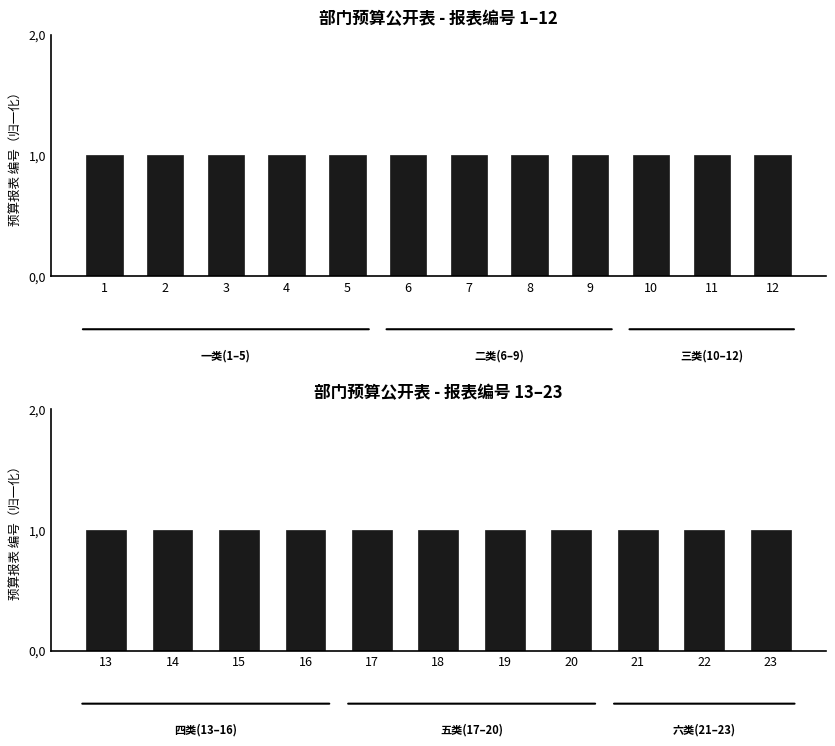

How many bars are there in total?

23